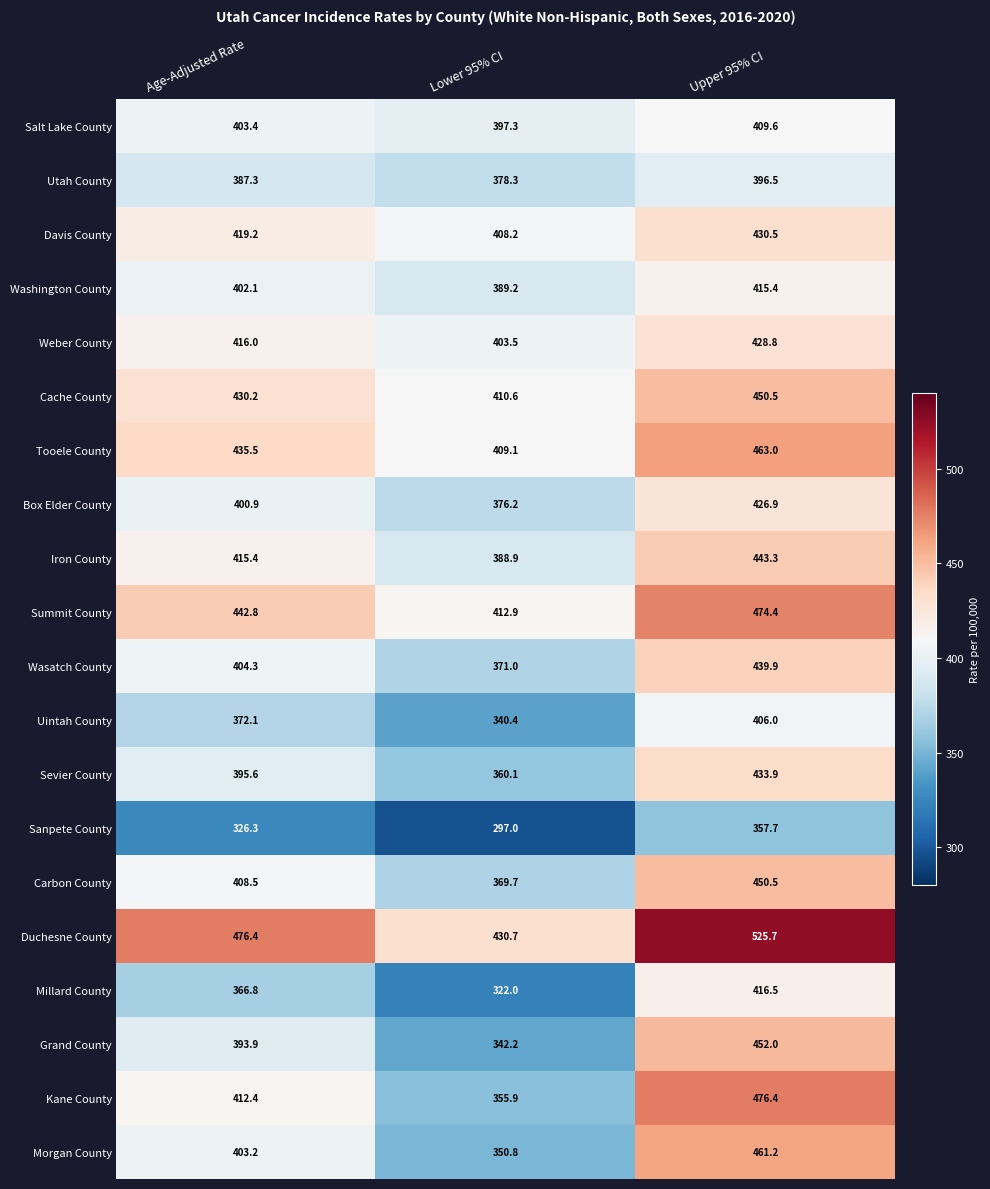

At how many categories does at least one series exceed 496?

1